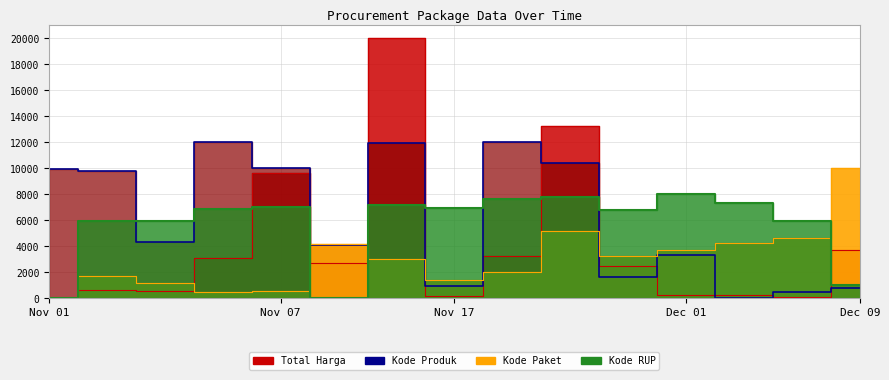

What are all the series names shown in the legend?

Total Harga, Kode Paket, Kode RUP, Kode Produk